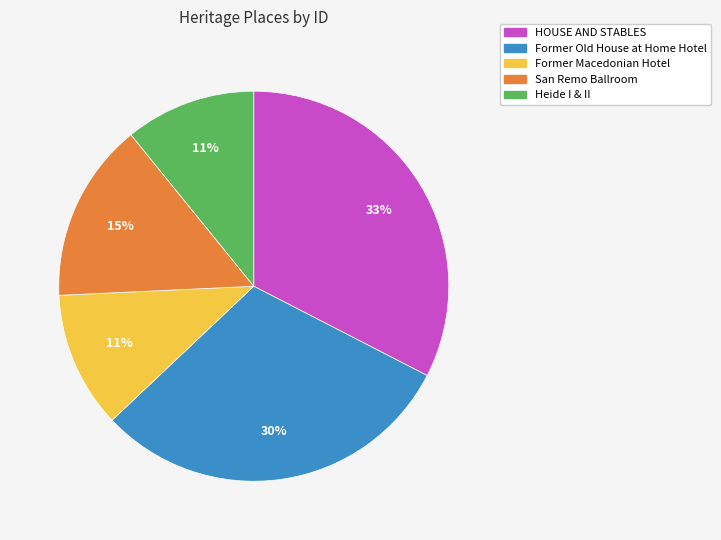

How many segments does this pie chart have?

5